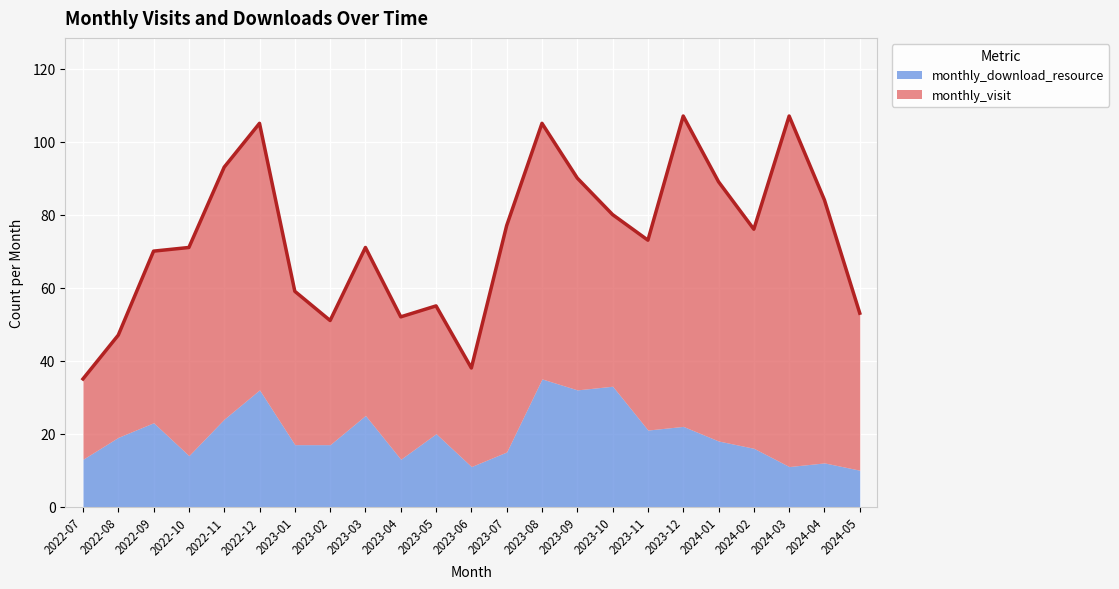

At which label does monthly_visit first exceed 52?

2022-10